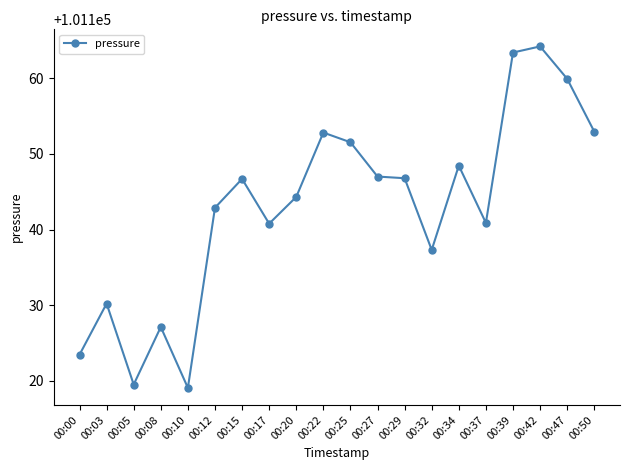

Where is the first local maximum?

00:03